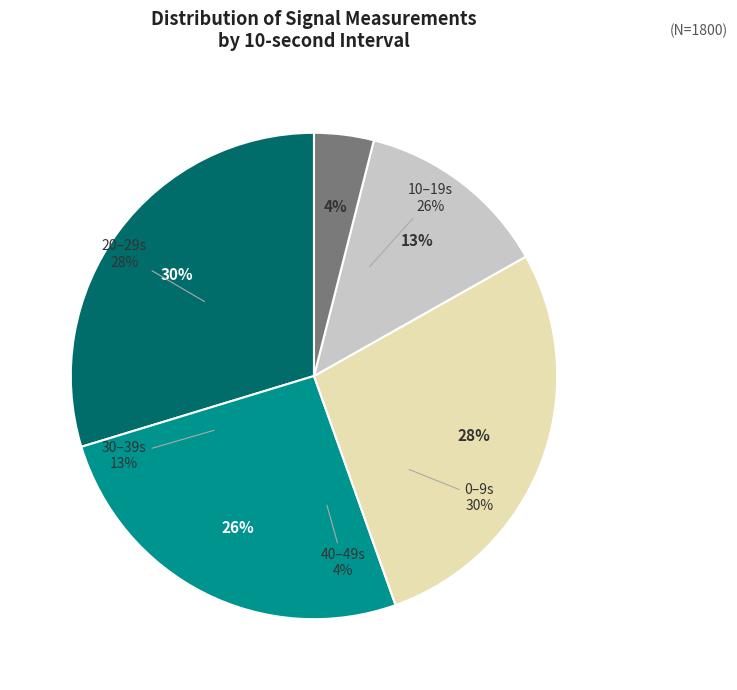

Is it true that 30 is 23% of the pie?

False